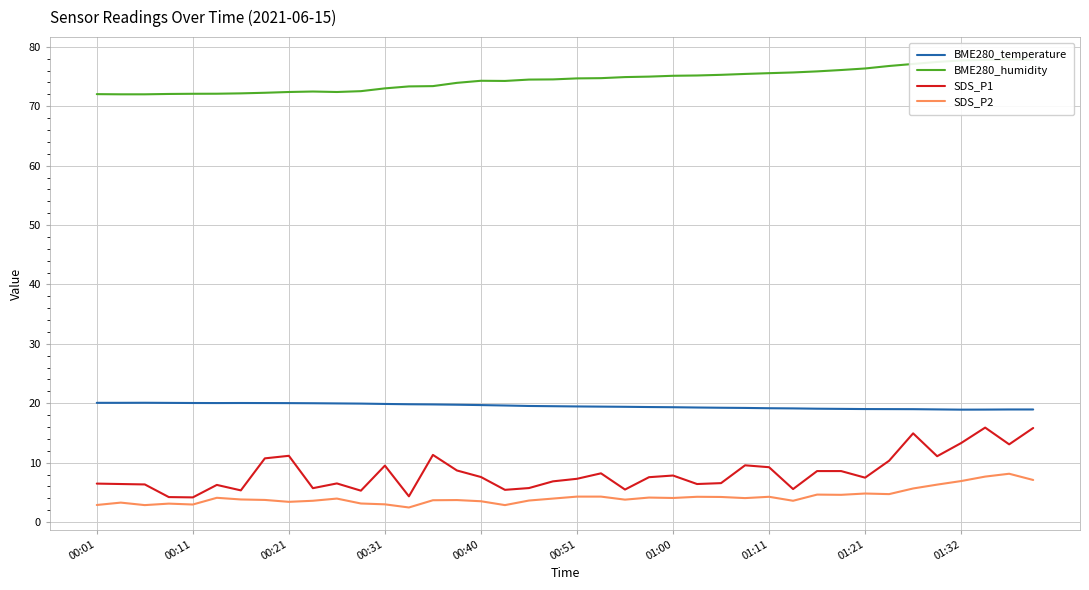

True or false: BME280_temperature and SDS_P1 intersect in this chart.

False